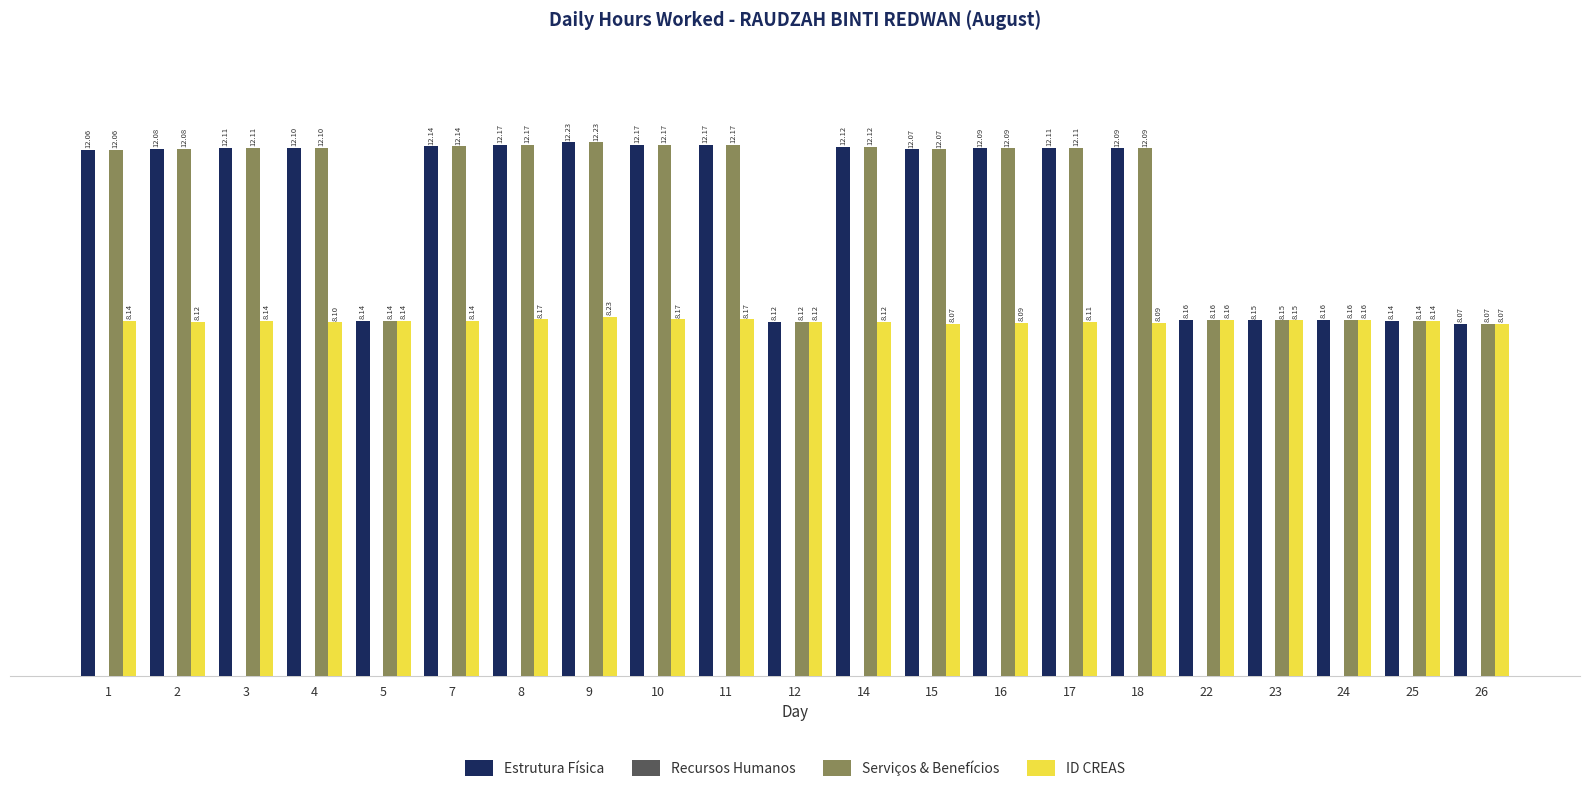

How many values in the Serviços & Benefícios series are below 12?

7